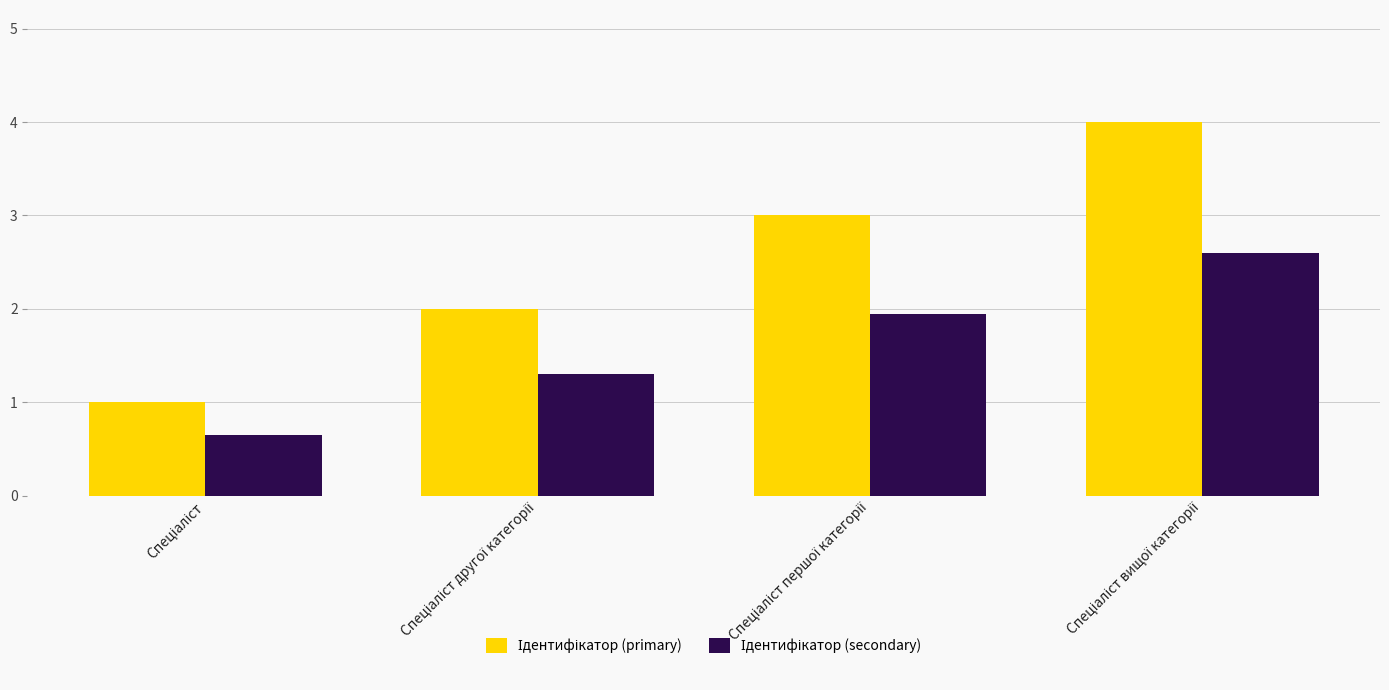

What is the sum of the Ідентифікатор (primary) values at Спеціаліст першої категорії and Спеціаліст?

4.0